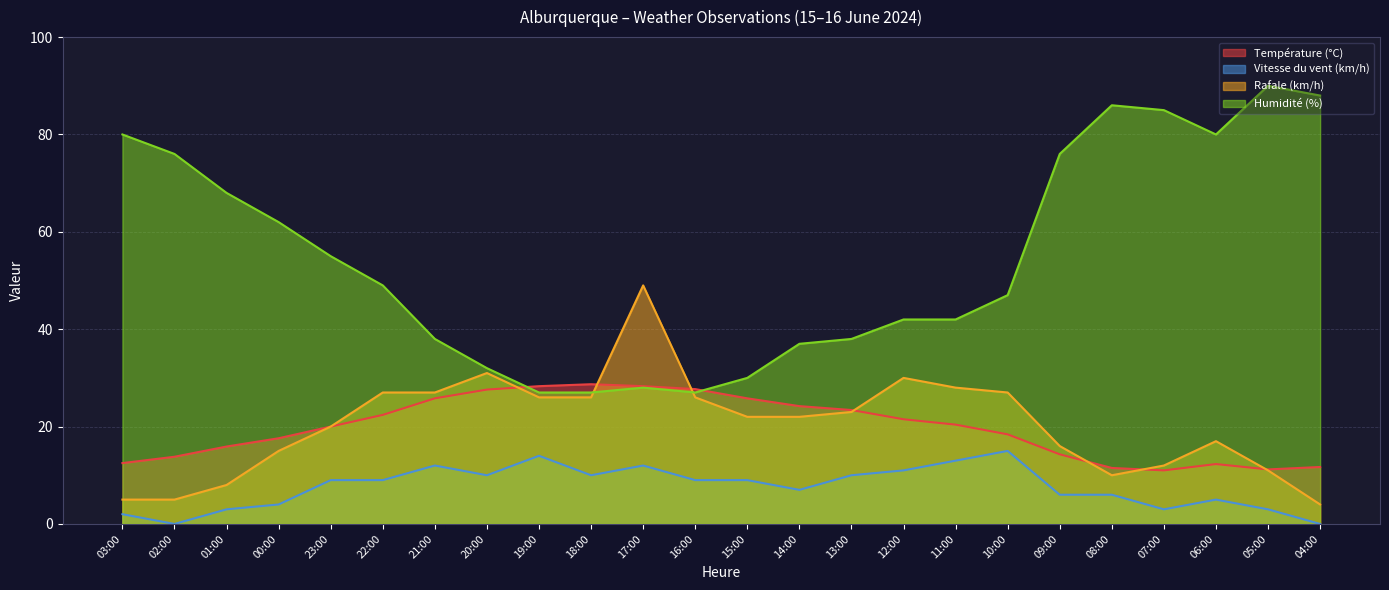

What are all the series names shown in the legend?

Température (°C), Vitesse du vent (km/h), Rafale (km/h), Humidité (%)